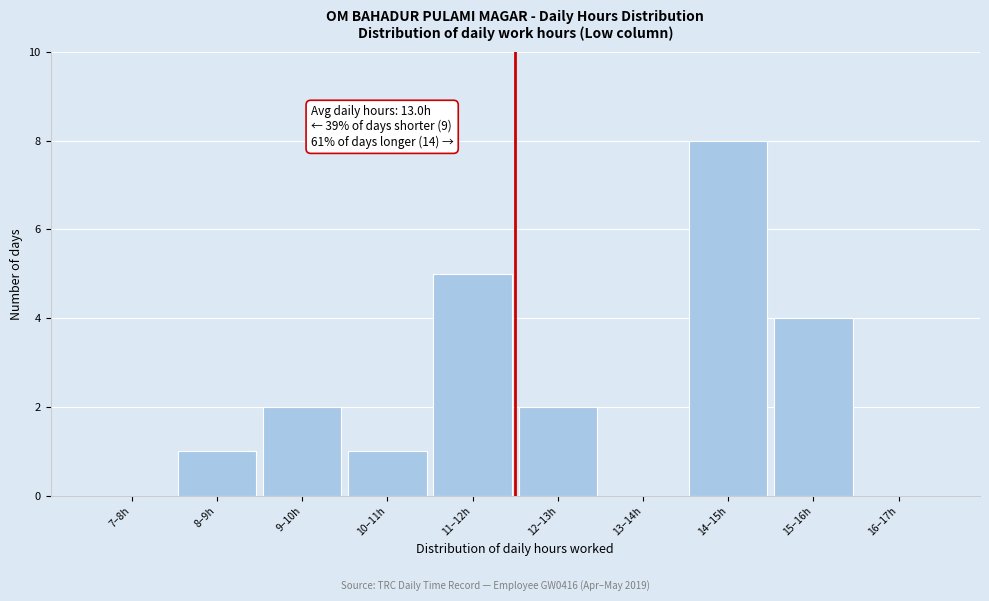

Reading right to left, list all the values displayed in this chart.

16–17h=0	15–16h=4	14–15h=8	13–14h=0	12–13h=2	11–12h=5	10–11h=1	9–10h=2	8–9h=1	7–8h=0